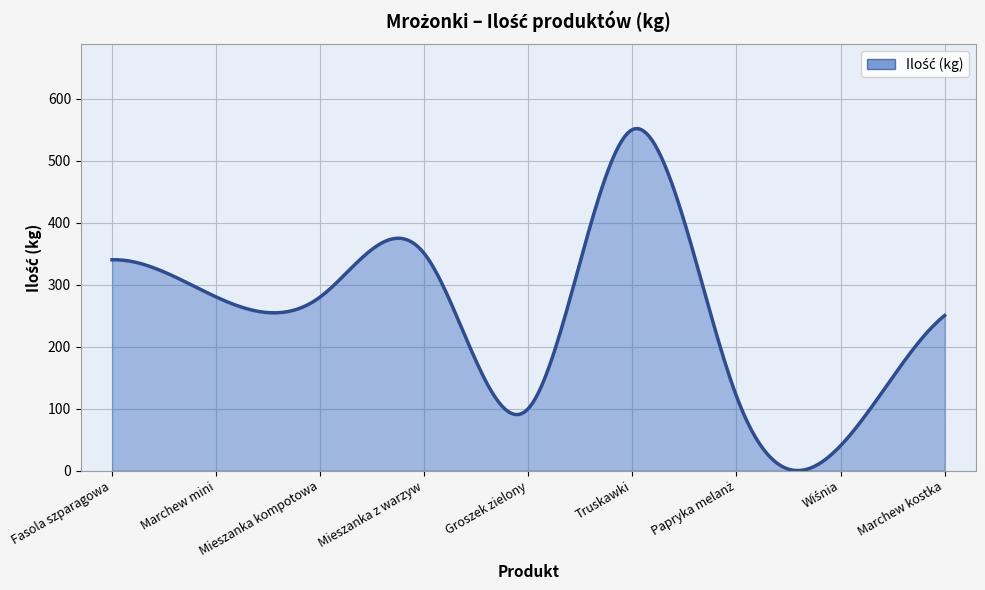

What is the maximum value shown in the chart?

551.5